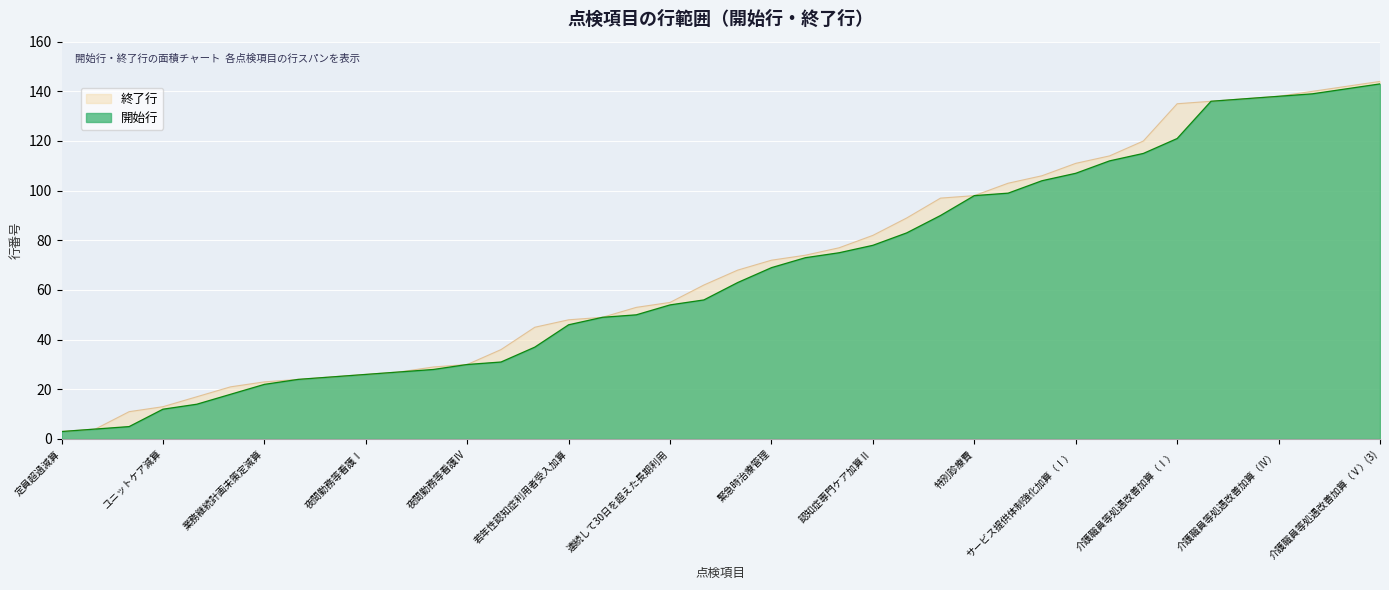

Reading left to right, transcribe all the data shown in this chart.

開始行: 3	4	5	12	14	18	22	24	25	26	27	28	30	31	37	46	49	50	54	56	63	69	73	75	78	83	90	98	99	104	107	112	115	121	136	137	138	139	141	143
終了行: 3	4	11	13	17	21	23	24	25	26	27	29	30	36	45	48	49	53	55	62	68	72	74	77	82	89	97	98	103	106	111	114	120	135	136	137	138	140	142	144